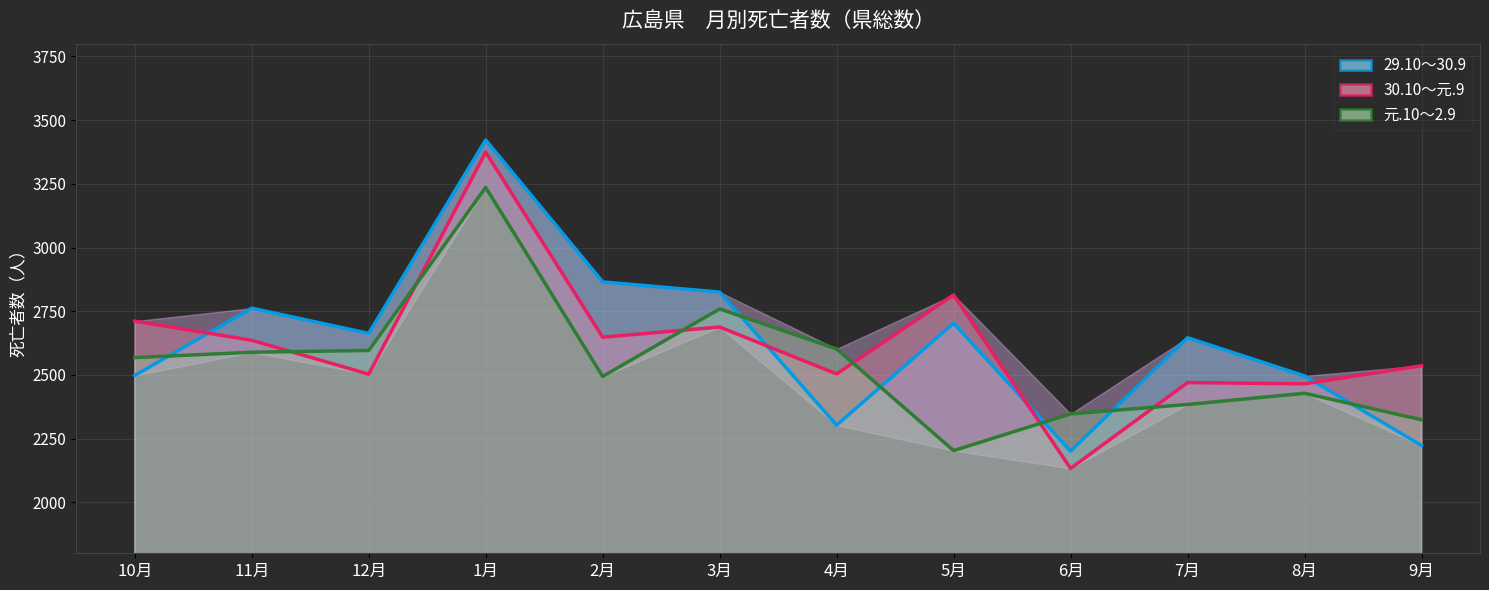

Read the 29.10～30.9 value at 12月.

2663